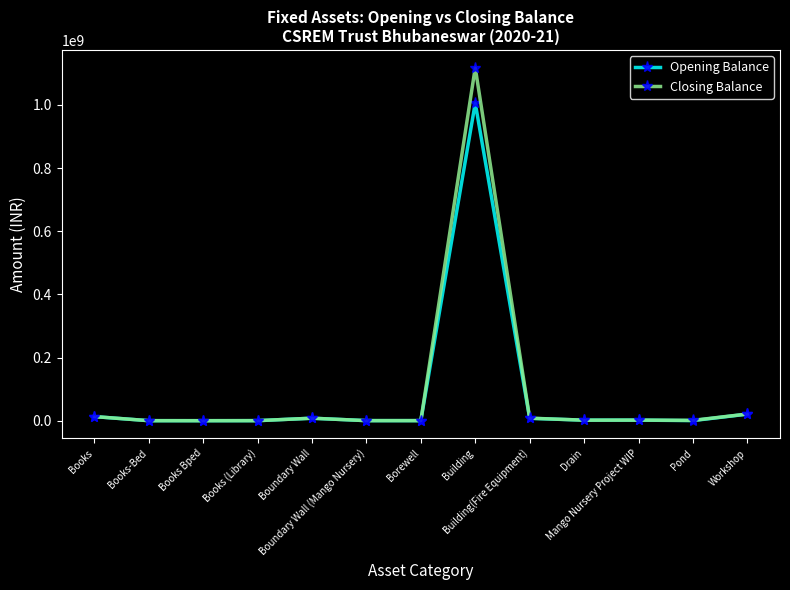

What is the minimum value for Closing Balance?

46665.0